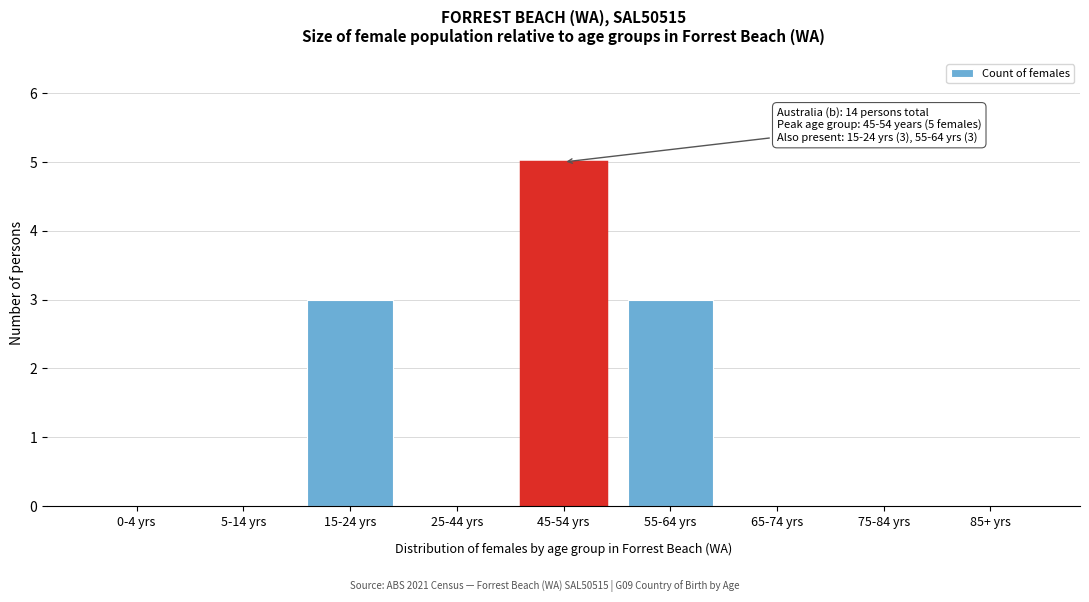

Reading left to right, extract all data points from this chart.

0-4 yrs=0	5-14 yrs=0	15-24 yrs=3	25-44 yrs=0	45-54 yrs=5	55-64 yrs=3	65-74 yrs=0	75-84 yrs=0	85+ yrs=0